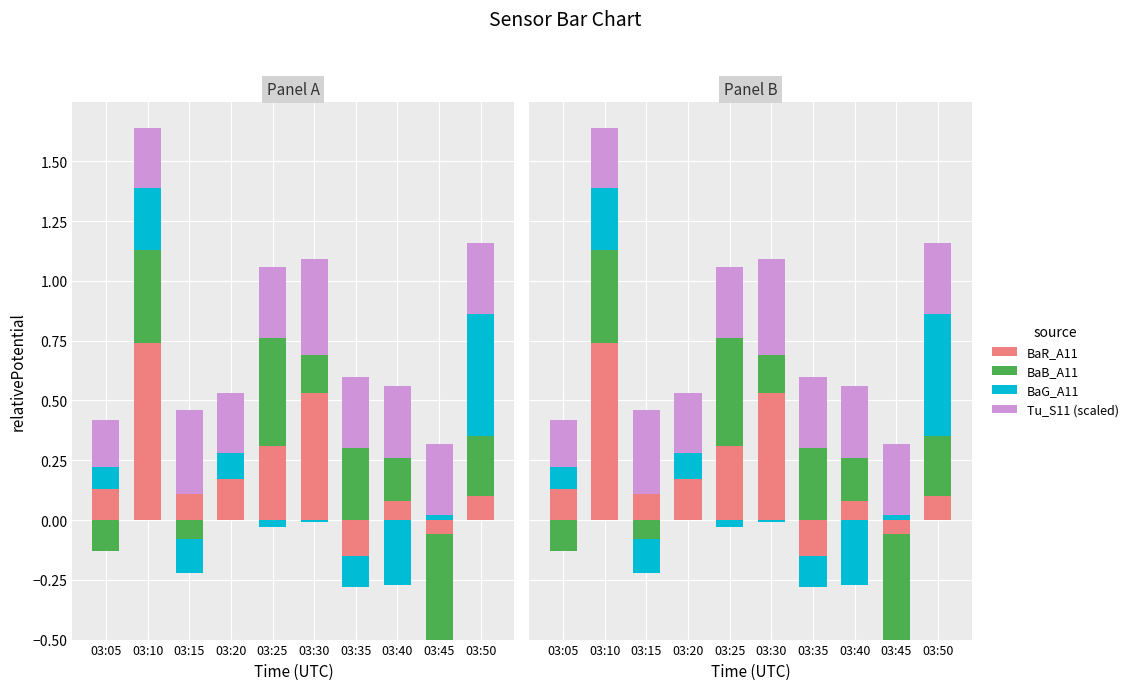

Is the value of BaR_A11 at 03:40 greater than the value of BaB_A11 at 03:15?

Yes